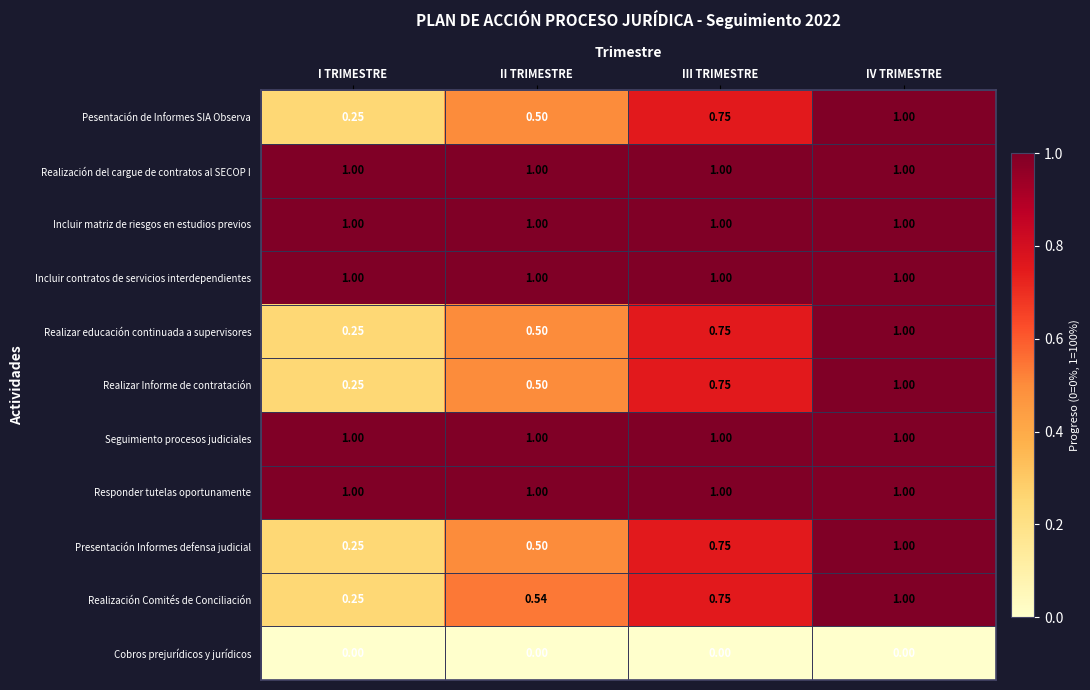

At which label does Realizar educación continuada a supervisores reach its minimum?

I TRIMESTRE